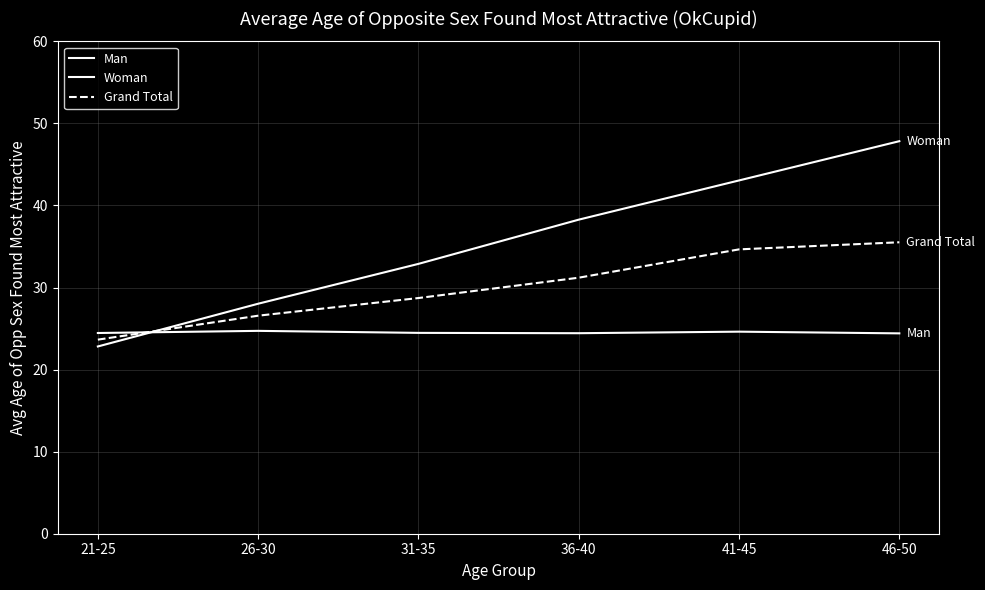

How many lines are shown in the chart?

3